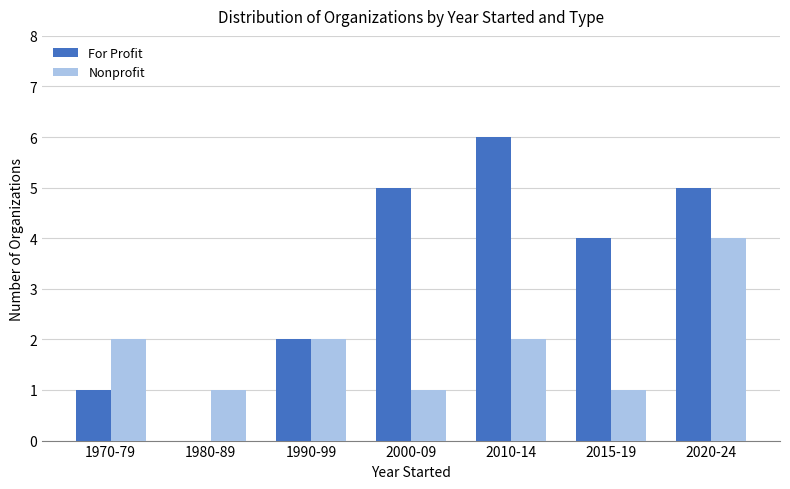

At which category is the sum across all series the highest?

2020-24